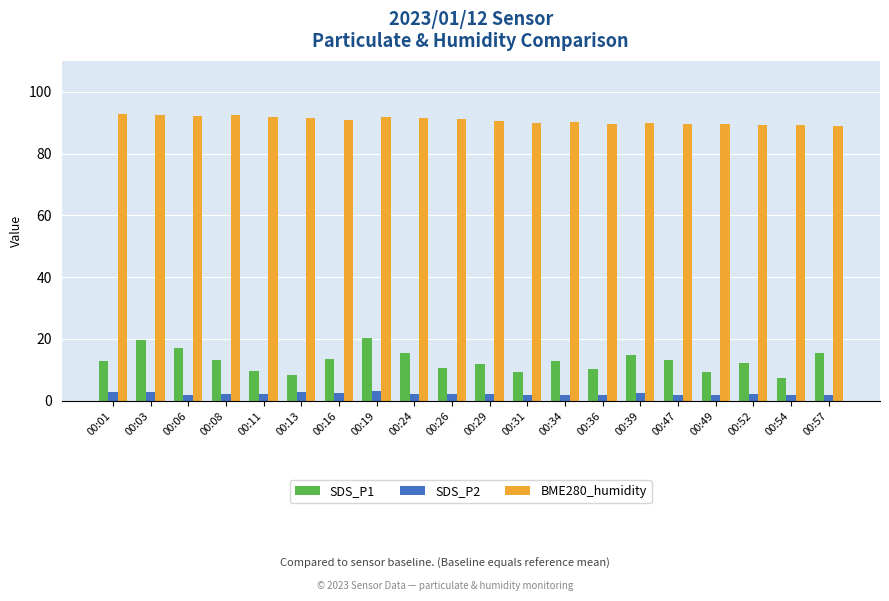

Which series has the largest range (max minus min)?

SDS_P1